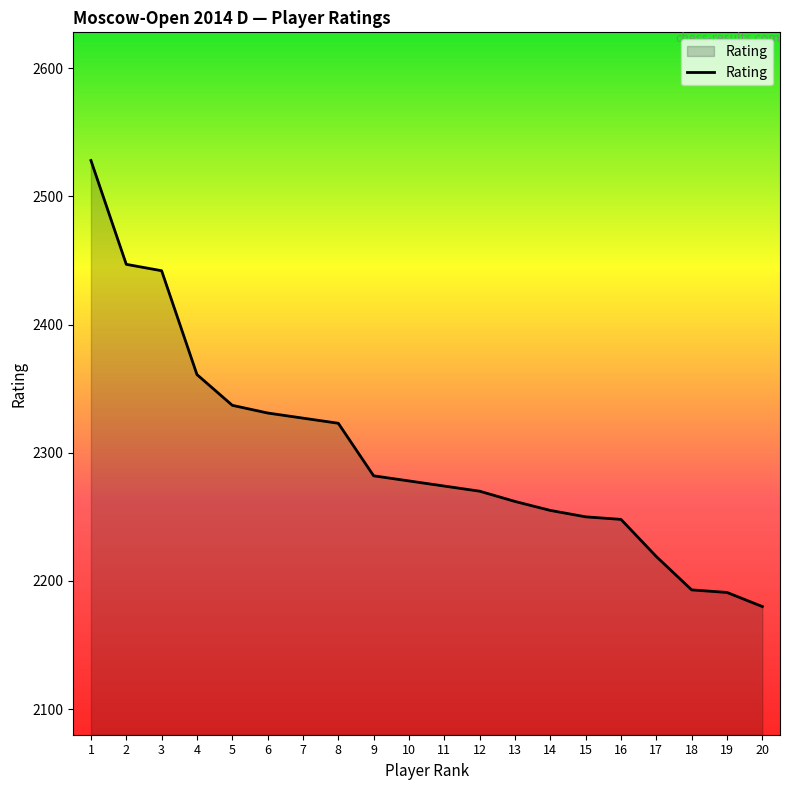

The value at 11 is 1334. True or false?

False